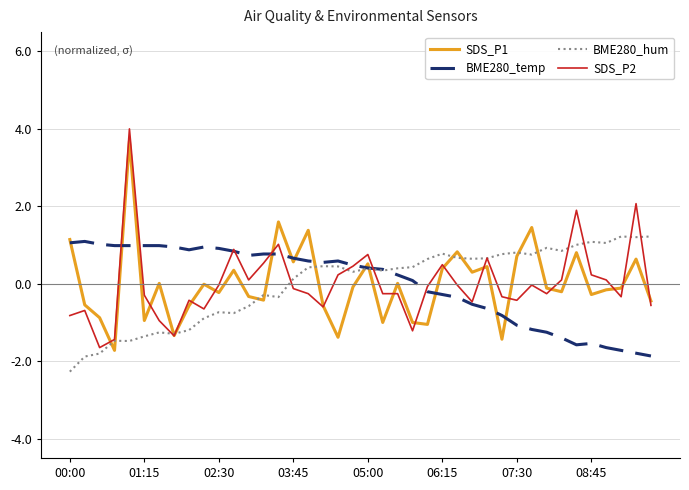

Count the number of categories in the chart.

40